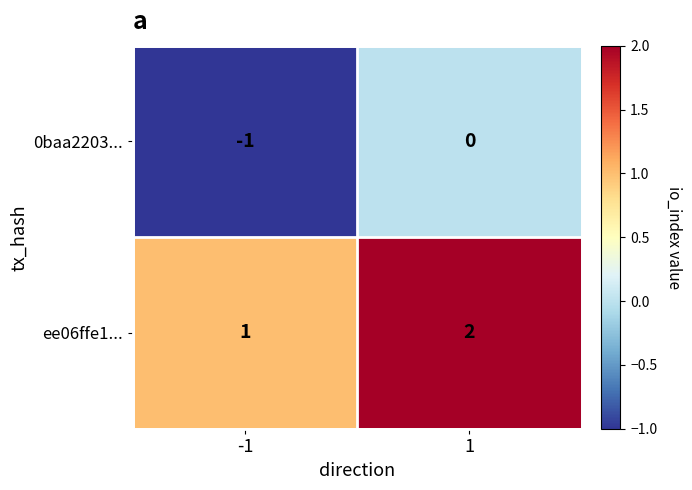

Rank the categories by ee06ffe1... value from highest to lowest.

1, -1